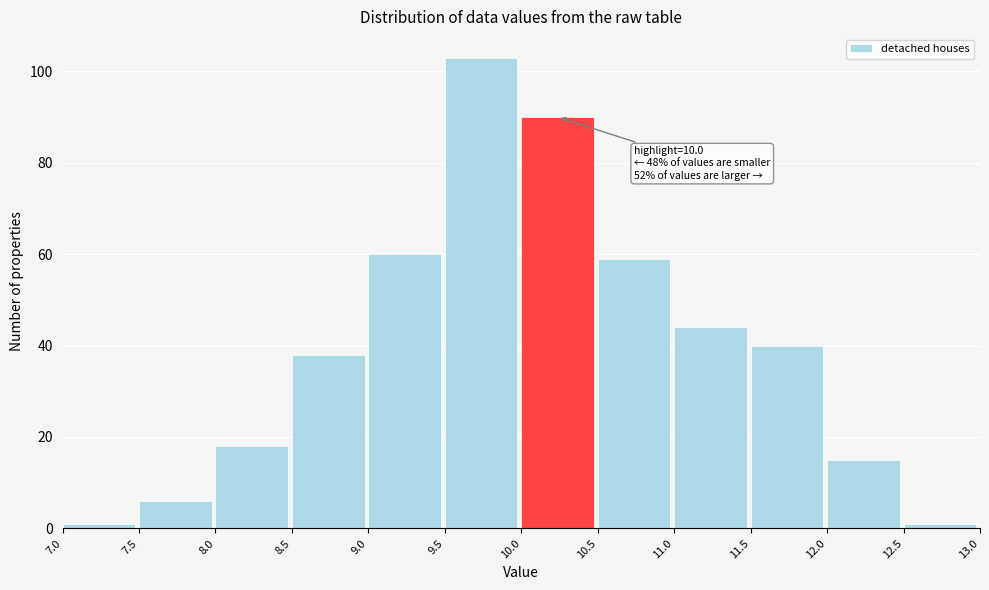

Over which range of the x-axis is the bar tallest?

9.5 to 10.0